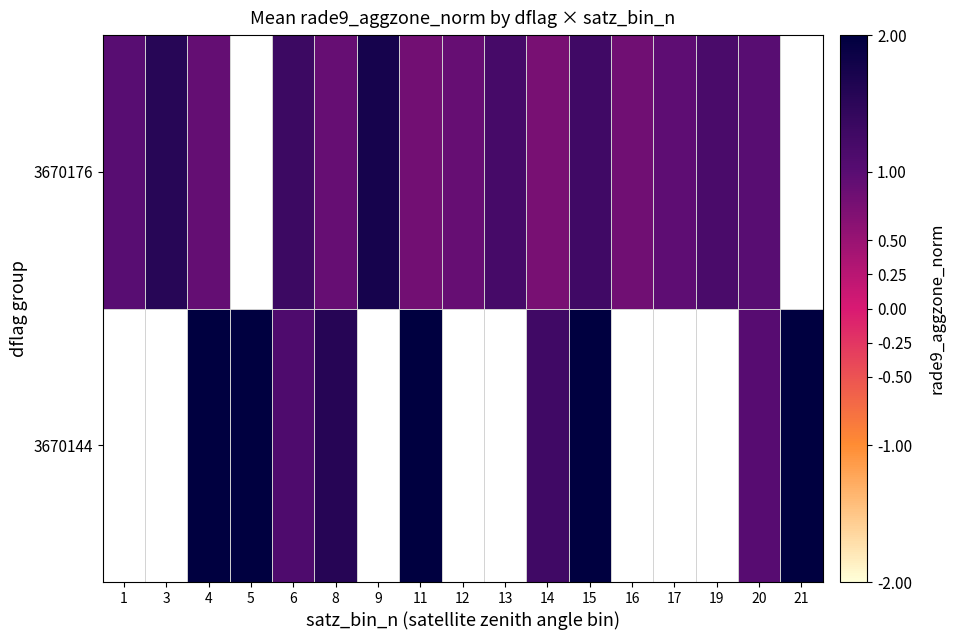

Which series has the widest spread of values?

3670176